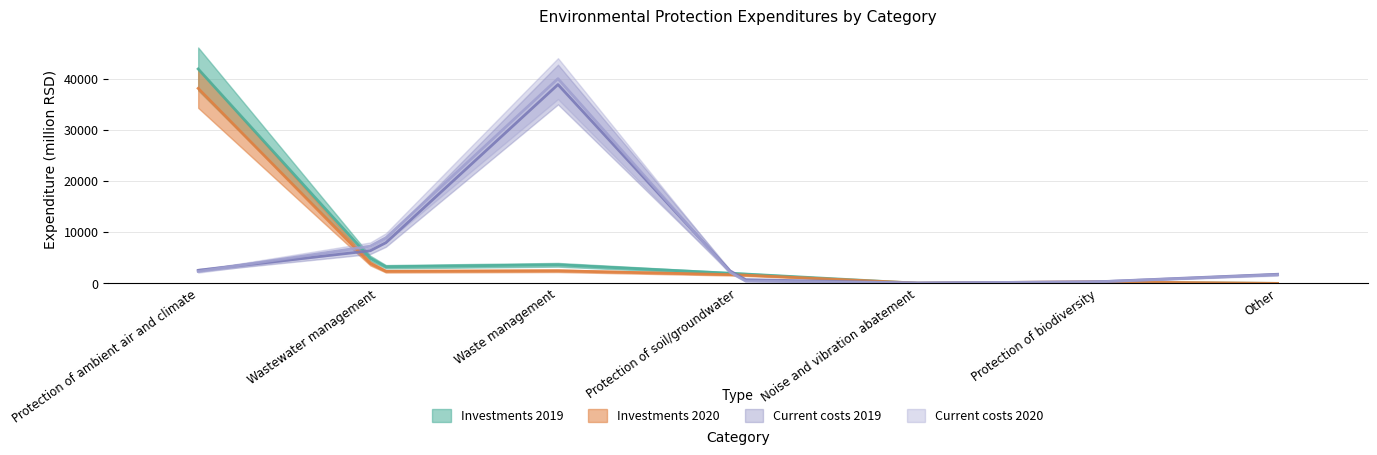

At Protection of ambient air and climate, list the series in order from largest to smallest.

Investments 2019, Investments 2020, Current costs 2019, Current costs 2020